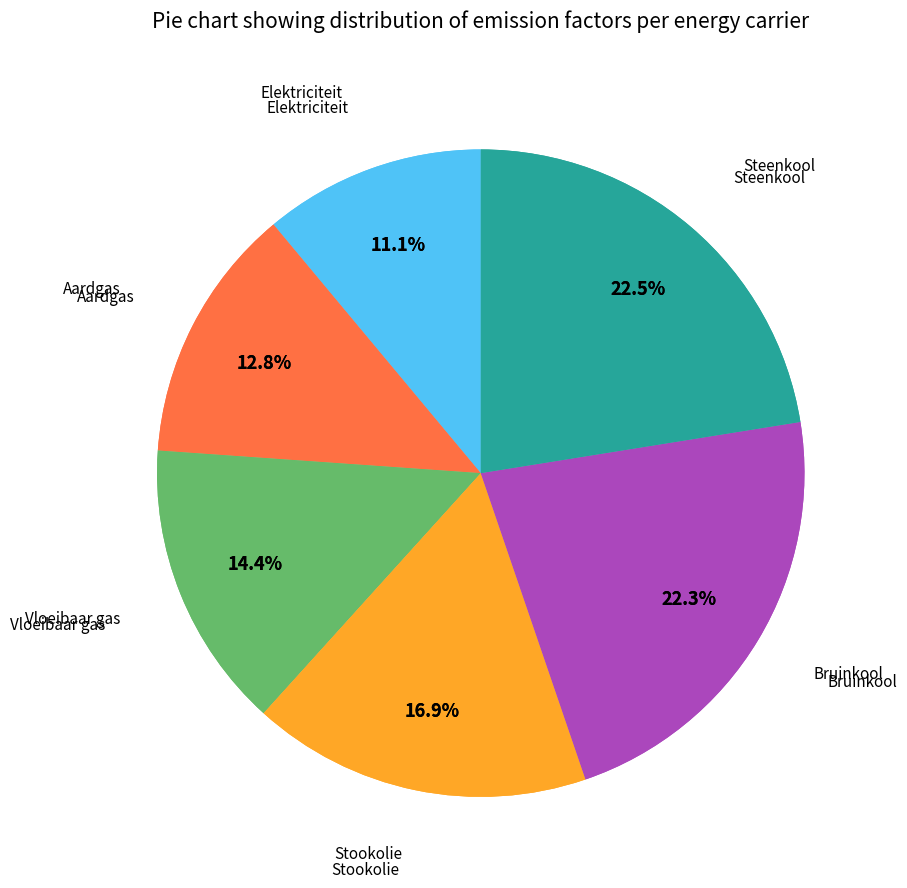

To the nearest percent, what is the average slice percentage?

17%